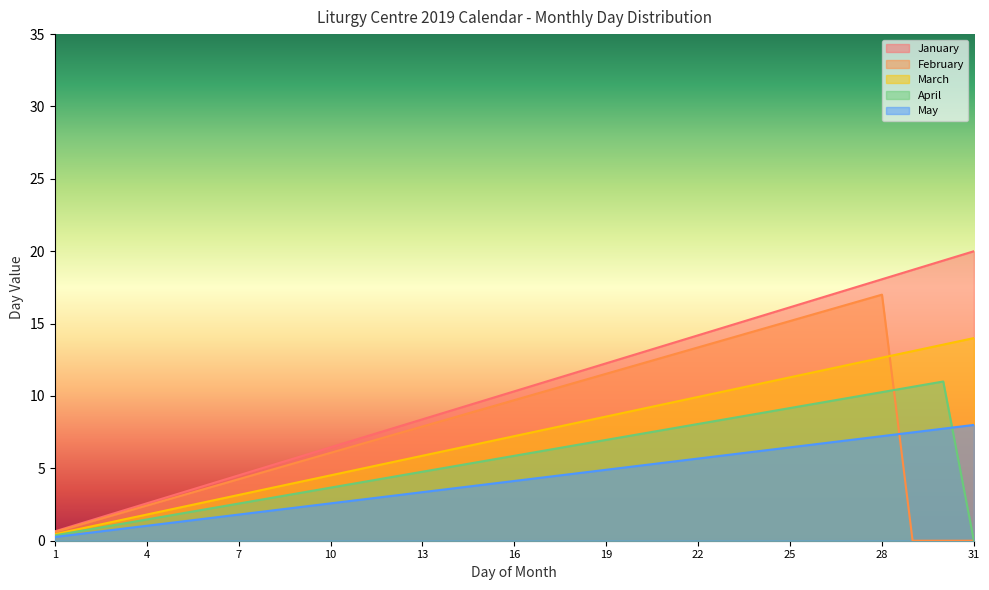

Reading left to right, transcribe all the data shown in this chart.

January: 1=0.6	2=1.3	3=1.9	4=2.6	5=3.2	6=3.9	7=4.5	8=5.2	9=5.8	10=6.5	11=7.1	12=7.7	13=8.4	14=9.0	15=9.7	16=10.3	17=11.0	18=11.6	19=12.3	20=12.9	21=13.5	22=14.2	23=14.8	24=15.5	25=16.1	26=16.8	27=17.4	28=18.1	29=18.7	30=19.4	31=20.0
February: 1=0.6	2=1.2	3=1.8	4=2.4	5=3.0	6=3.6	7=4.2	8=4.9	9=5.5	10=6.1	11=6.7	12=7.3	13=7.9	14=8.5	15=9.1	16=9.7	17=10.3	18=10.9	19=11.5	20=12.1	21=12.8	22=13.4	23=14.0	24=14.6	25=15.2	26=15.8	27=16.4	28=17.0	29=0.0	30=0.0	31=0.0
March: 1=0.5	2=0.9	3=1.4	4=1.8	5=2.3	6=2.7	7=3.2	8=3.6	9=4.1	10=4.5	11=5.0	12=5.4	13=5.9	14=6.3	15=6.8	16=7.2	17=7.7	18=8.1	19=8.6	20=9.0	21=9.5	22=9.9	23=10.4	24=10.8	25=11.3	26=11.7	27=12.2	28=12.6	29=13.1	30=13.5	31=14.0
April: 1=0.4	2=0.7	3=1.1	4=1.5	5=1.8	6=2.2	7=2.6	8=2.9	9=3.3	10=3.7	11=4.0	12=4.4	13=4.8	14=5.1	15=5.5	16=5.9	17=6.2	18=6.6	19=7.0	20=7.3	21=7.7	22=8.1	23=8.4	24=8.8	25=9.2	26=9.5	27=9.9	28=10.3	29=10.6	30=11.0	31=0.0
May: 1=0.3	2=0.5	3=0.8	4=1.0	5=1.3	6=1.5	7=1.8	8=2.1	9=2.3	10=2.6	11=2.8	12=3.1	13=3.4	14=3.6	15=3.9	16=4.1	17=4.4	18=4.6	19=4.9	20=5.2	21=5.4	22=5.7	23=5.9	24=6.2	25=6.5	26=6.7	27=7.0	28=7.2	29=7.5	30=7.7	31=8.0